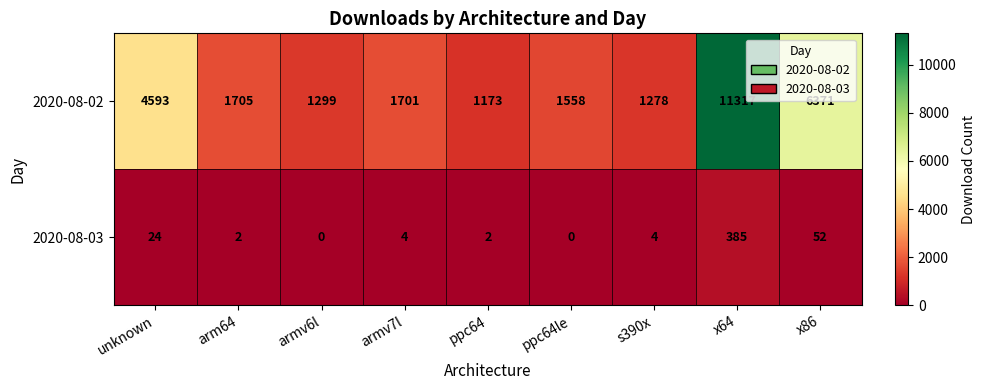

How many categories are shown in the chart?

9